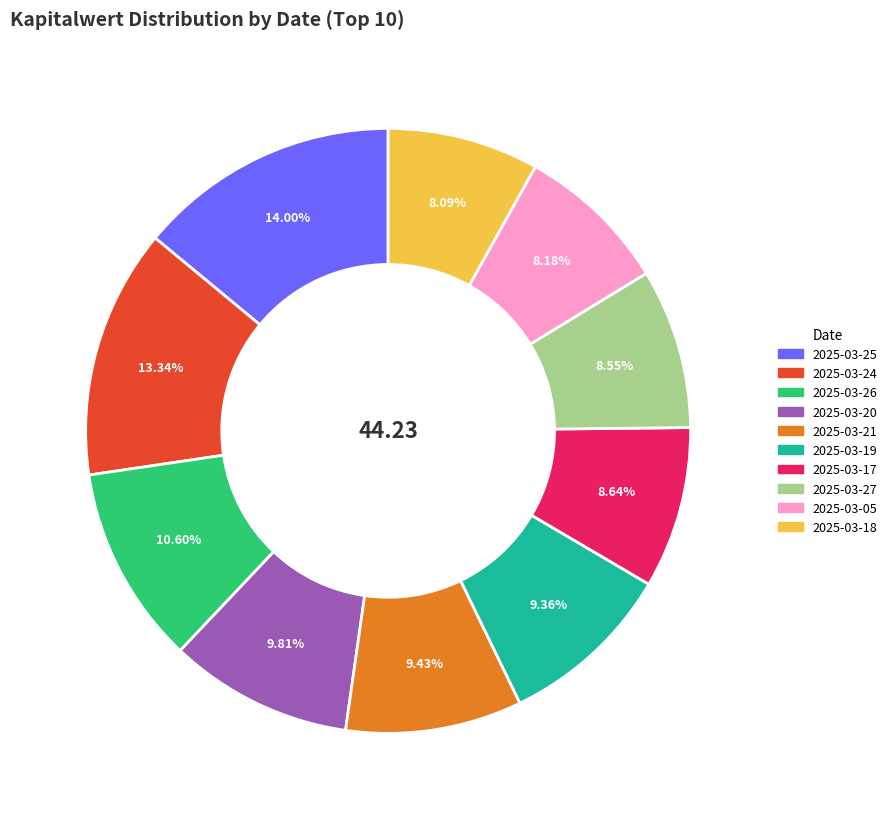

Is there any slice that represents more than half of the pie?

No